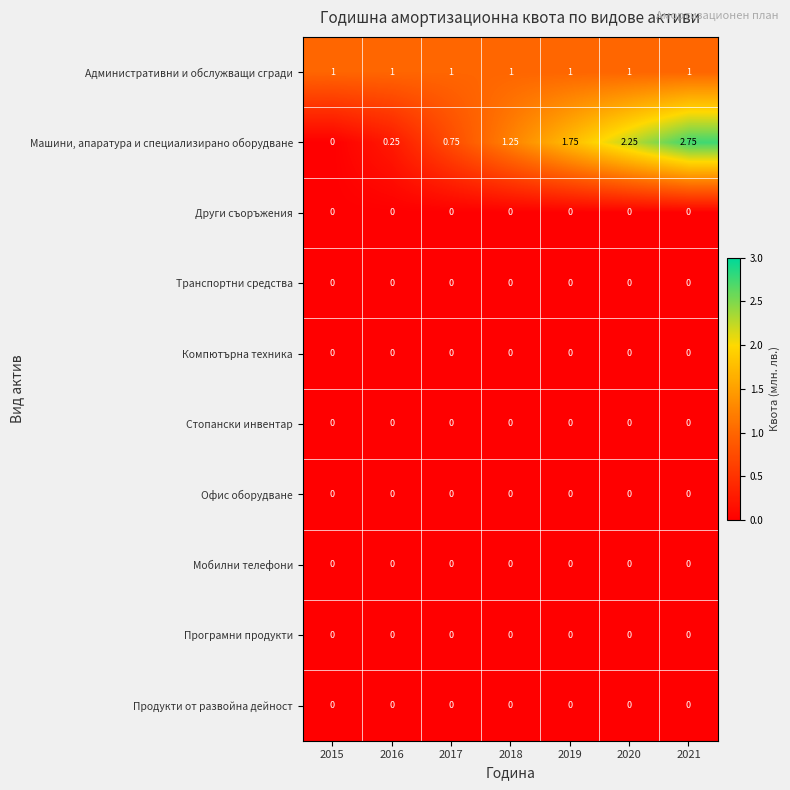

Which series has the largest total across all categories?

Машини, апаратура и специализирано оборудване